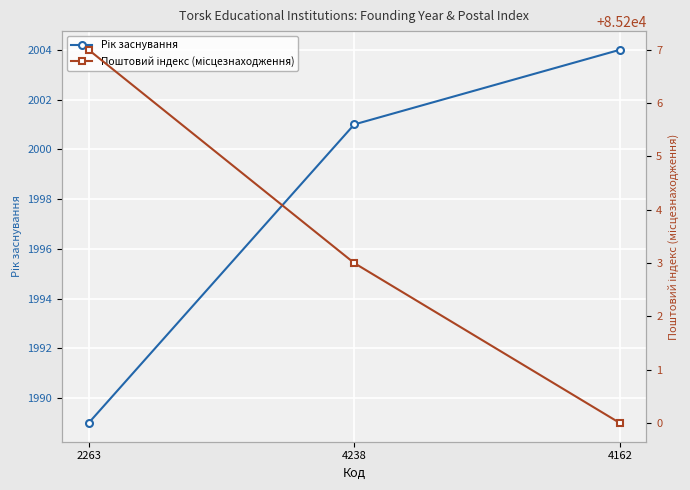

What position from the right is 2263?

3